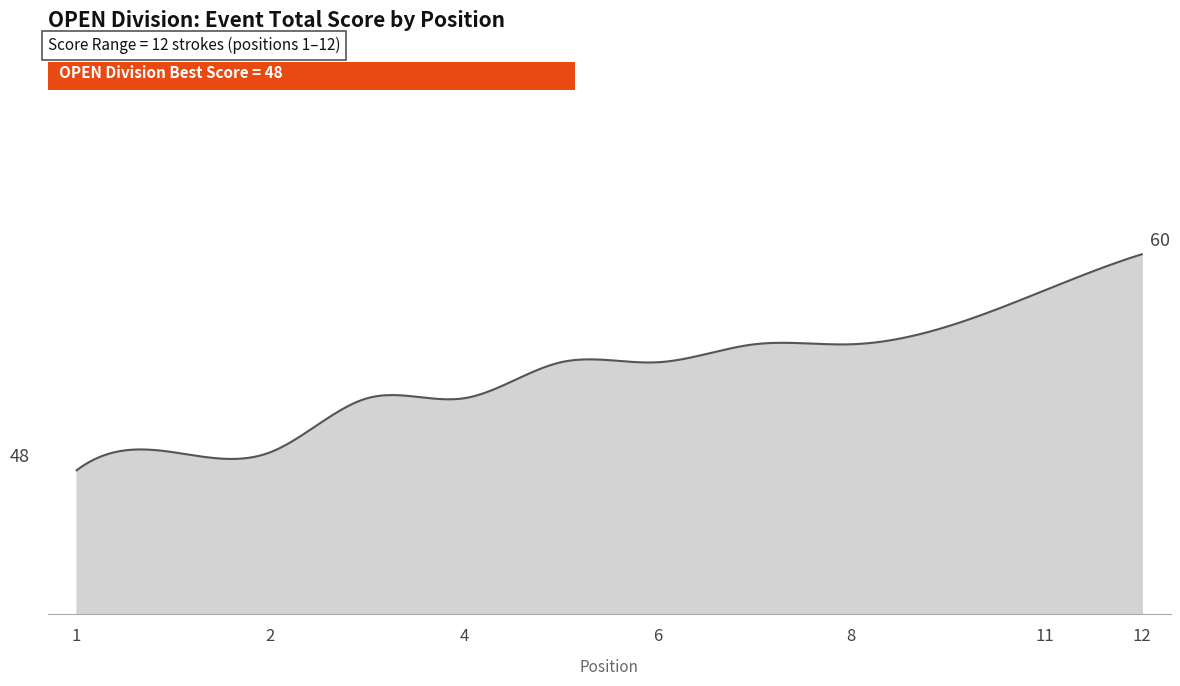

Rank the categories by value from lowest to highest.

1, 2, 2, 4, 4, 6, 6, 8, 8, 10, 11, 12